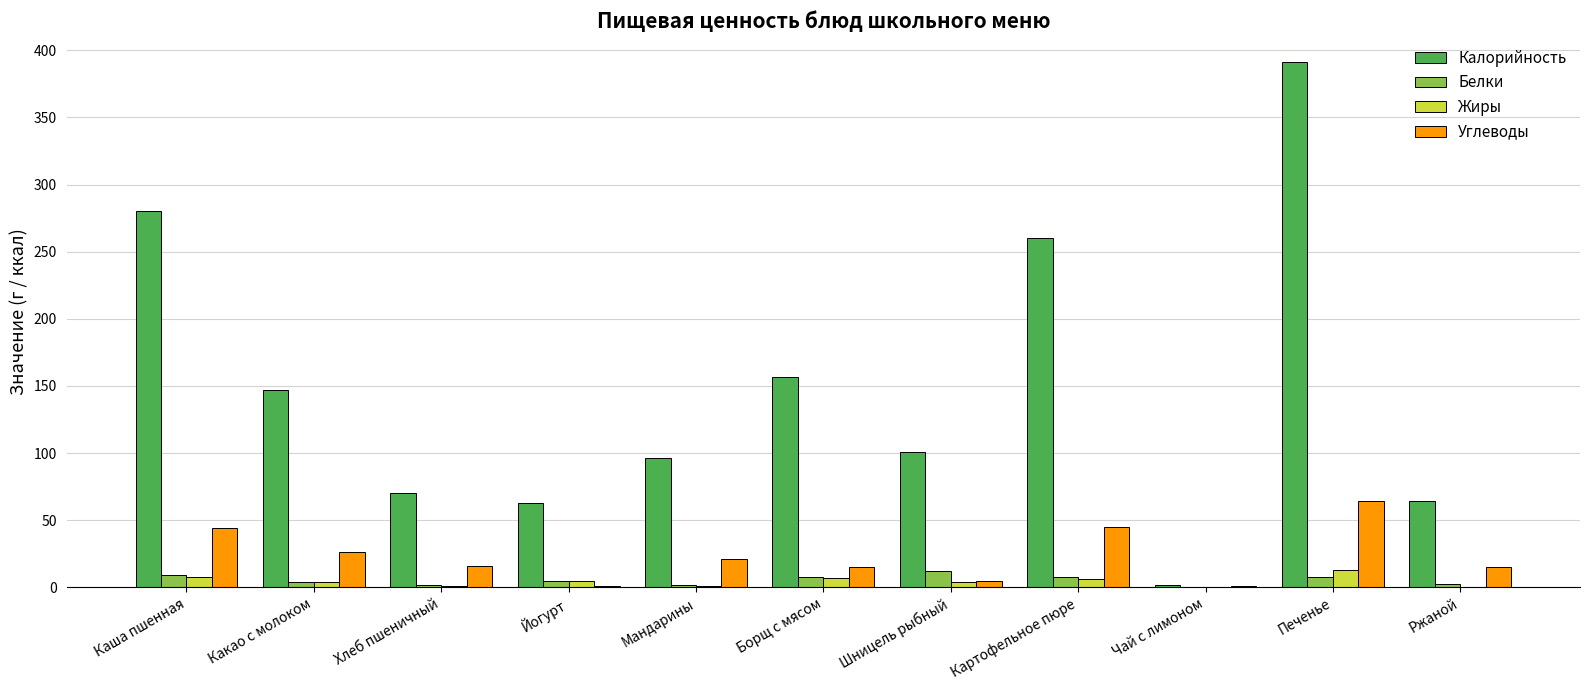

Which series changed the most between Чай с лимоном and Печенье?

Калорийность